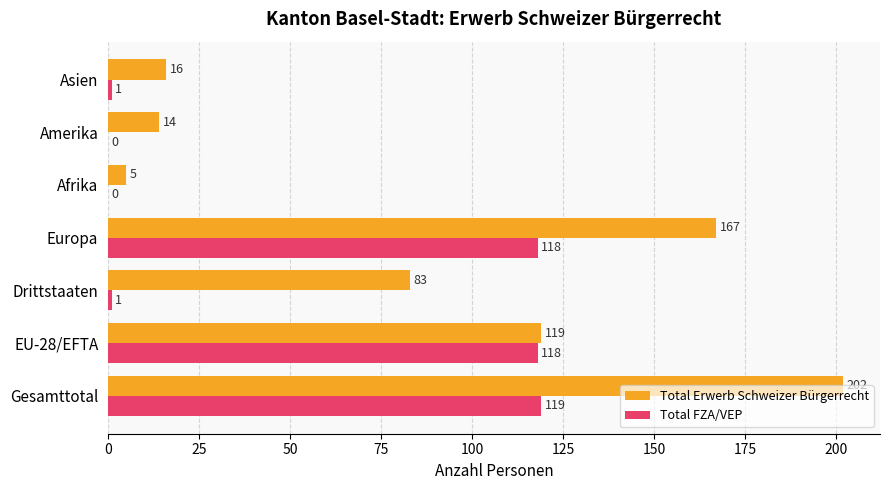

Is it true that Total FZA/VEP equals 0 at Amerika?

True